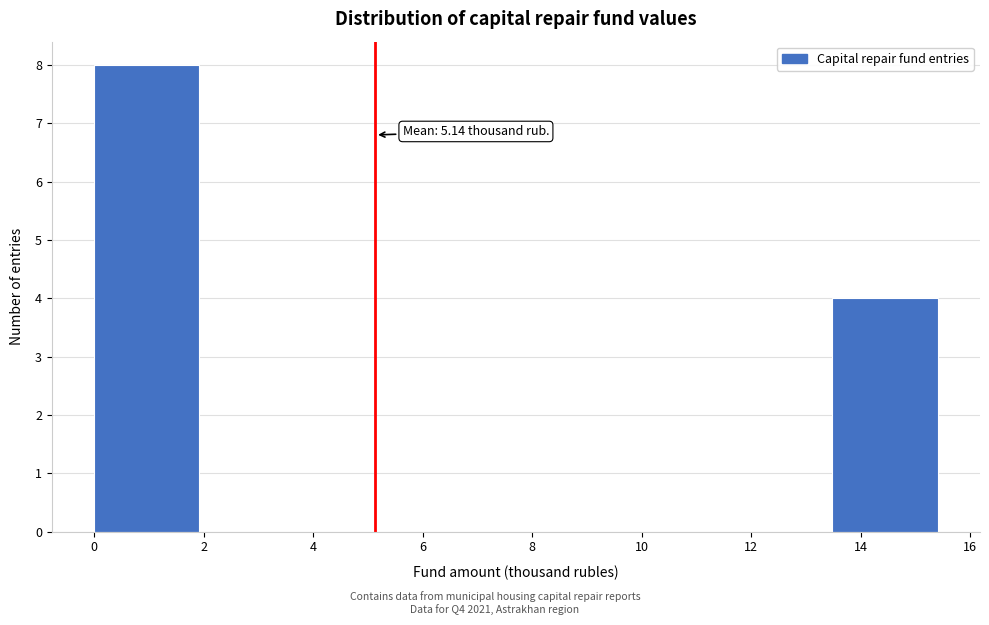

Over which range of the x-axis is the bar tallest?

0.0 to 2.0